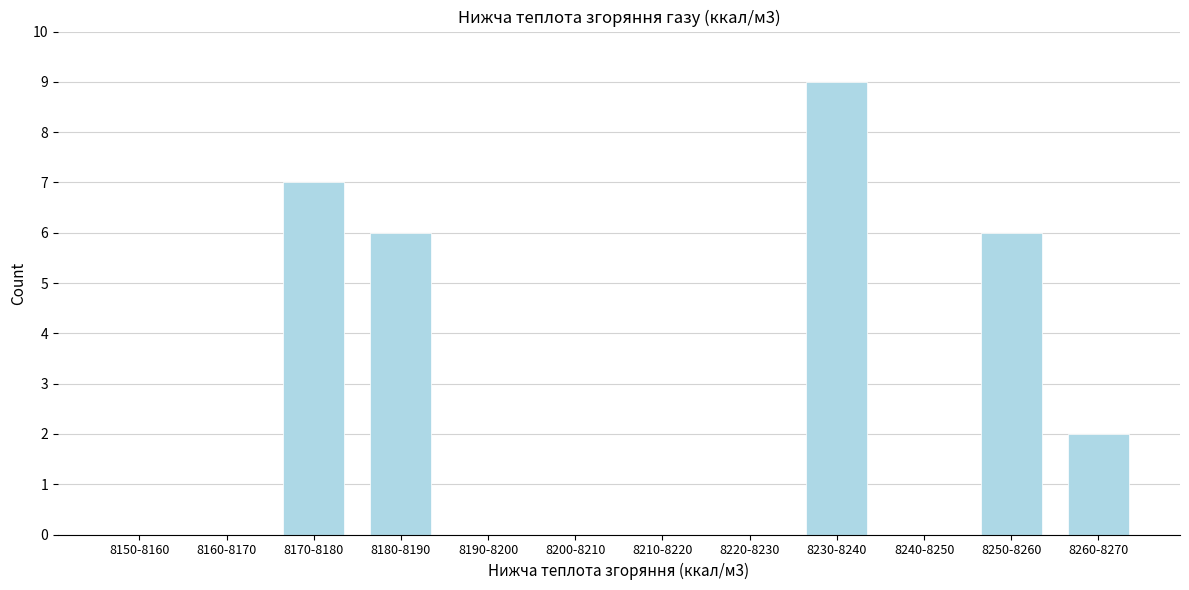

Reading left to right, list all the values displayed in this chart.

8150-8160=0	8160-8170=0	8170-8180=7	8180-8190=6	8190-8200=0	8200-8210=0	8210-8220=0	8220-8230=0	8230-8240=9	8240-8250=0	8250-8260=6	8260-8270=2